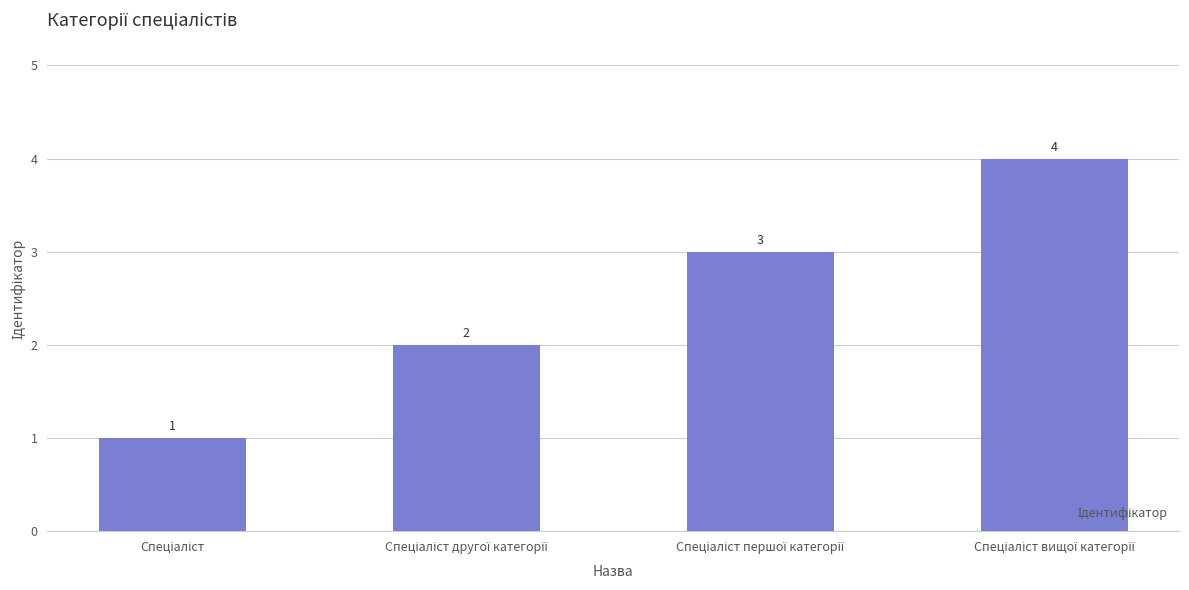

How many data points does each series have?

4